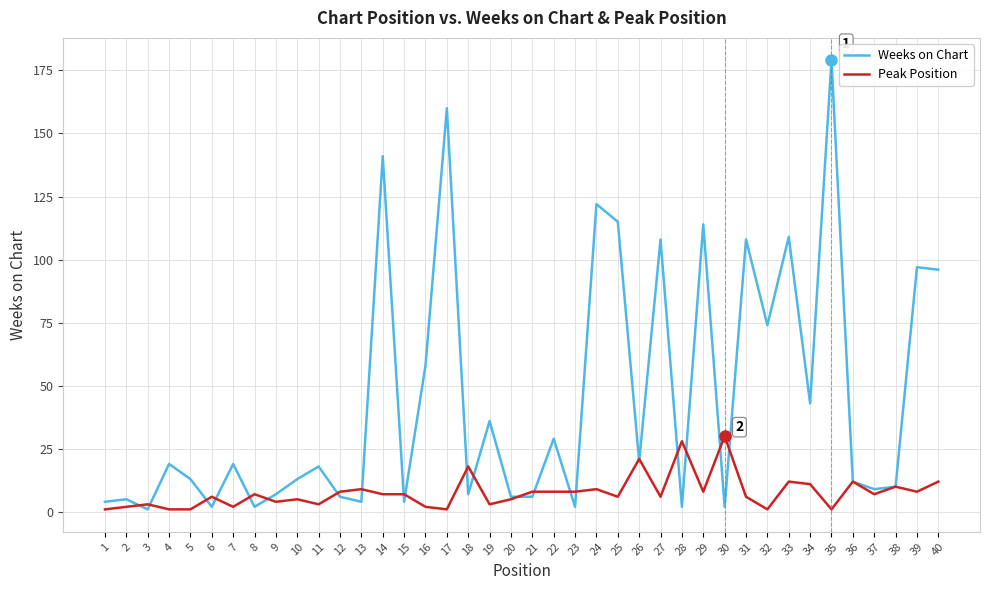

Reading left to right, extract all data points from this chart.

Weeks on Chart: 1=4	2=5	3=1	4=19	5=13	6=2	7=19	8=2	9=7	10=13	11=18	12=6	13=4	14=141	15=4	16=58	17=160	18=7	19=36	20=6	21=6	22=29	23=2	24=122	25=115	26=20	27=108	28=2	29=114	30=2	31=108	32=74	33=109	34=43	35=179	36=12	37=9	38=10	39=97	40=96
Peak Position: 1=1	2=2	3=3	4=1	5=1	6=6	7=2	8=7	9=4	10=5	11=3	12=8	13=9	14=7	15=7	16=2	17=1	18=18	19=3	20=5	21=8	22=8	23=8	24=9	25=6	26=21	27=6	28=28	29=8	30=30	31=6	32=1	33=12	34=11	35=1	36=12	37=7	38=10	39=8	40=12